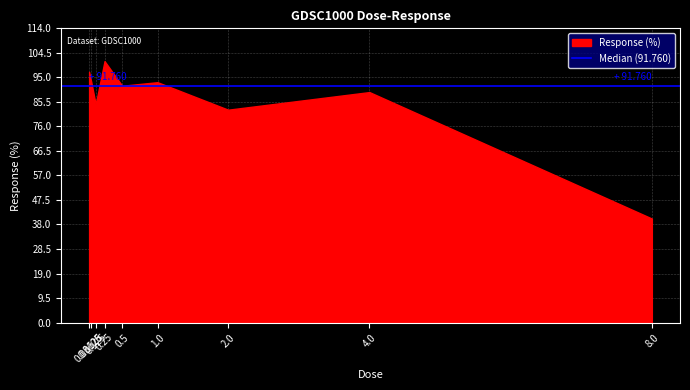

Reading left to right, extract all data points from this chart.

0.03125=97.2	0.0625=93.1	0.125=84.6	0.25=101.3	0.5=91.8	1.0=93.1	2.0=82.5	4.0=89.3	8.0=40.3